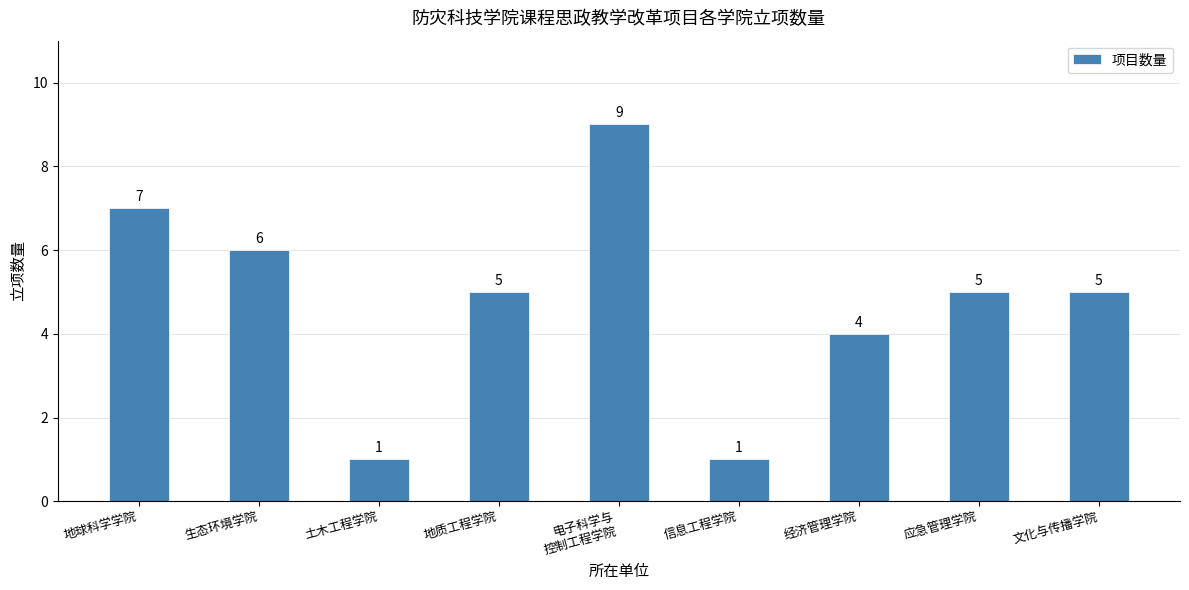

True or false: the data shows 8 at 文化与传播学院.

False